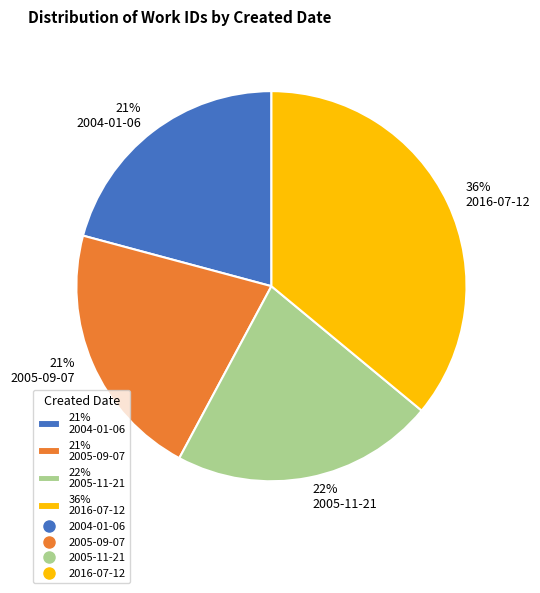

Is the sum of 22% 2005-11-21 and 36% 2016-07-12 greater than half?

Yes